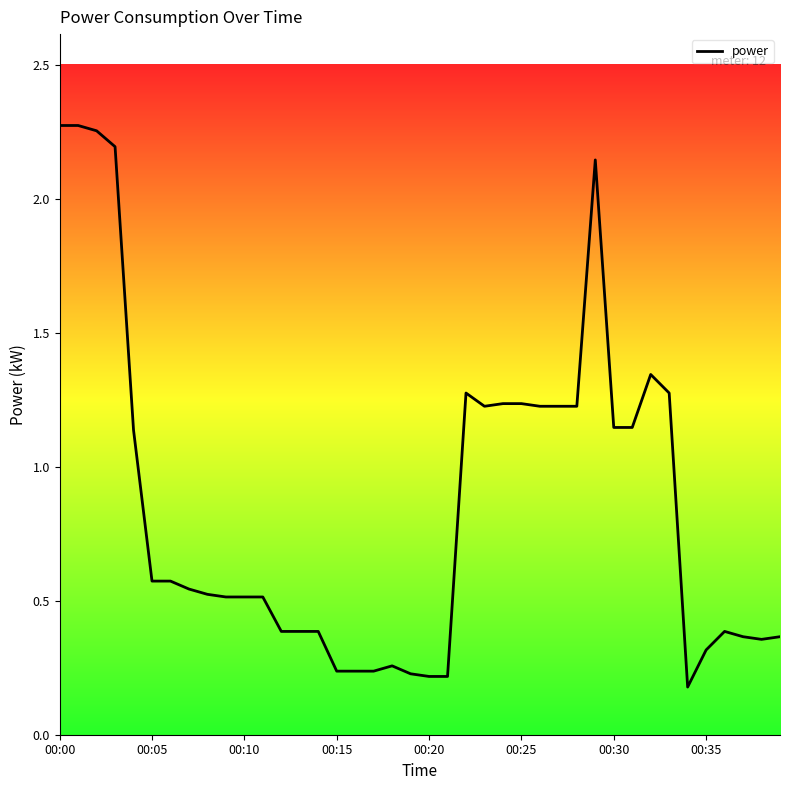

Is this an area chart (filled region under the line)?

Yes